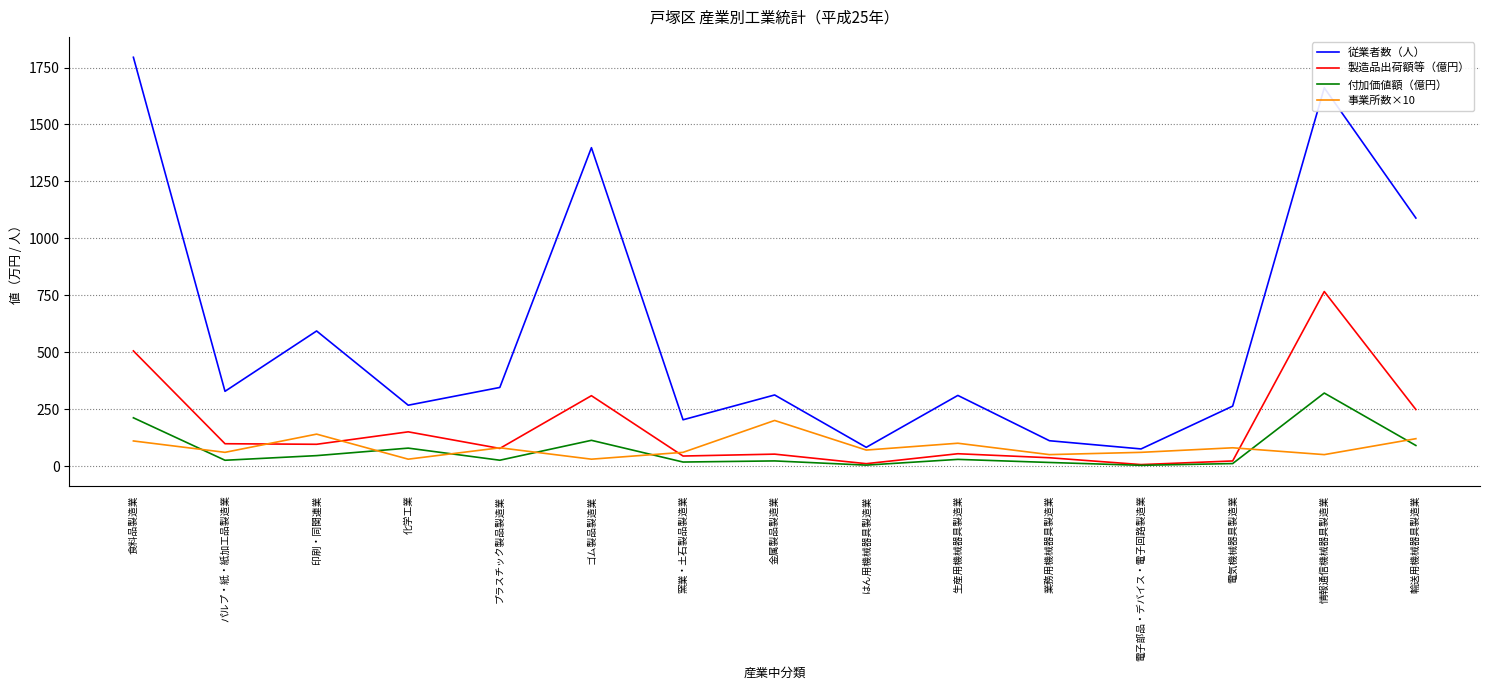

True or false: 従業者数（人） has more than 0 points higher than both neighbors.

True